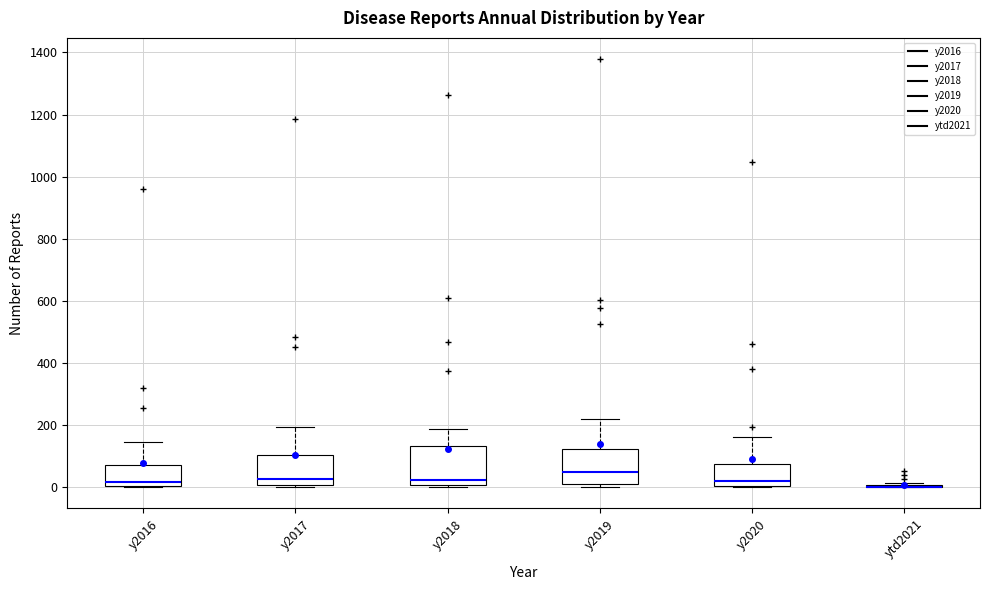

Reading left to right, transcribe this box plot: for each box, give where its median line is, the range the box spans, and where its two whiskers end, as read against the y-axis. The values are not printed on the chart, so give them approximately, as read against the axis.

y2016: median 20, box 0 to 80, whiskers 0 to 140
y2017: median 20, box 0 to 100, whiskers 0 (just below the box's lower edge) to 200
y2018: median 20, box 0 to 140, whiskers 0 to 180
y2019: median 40, box 0 to 120, whiskers 0 (just below the box's lower edge) to 220
y2020: median 20, box 0 to 80, whiskers 0 to 160
ytd2021: box collapsed to a line at 0, whiskers 0 to 20